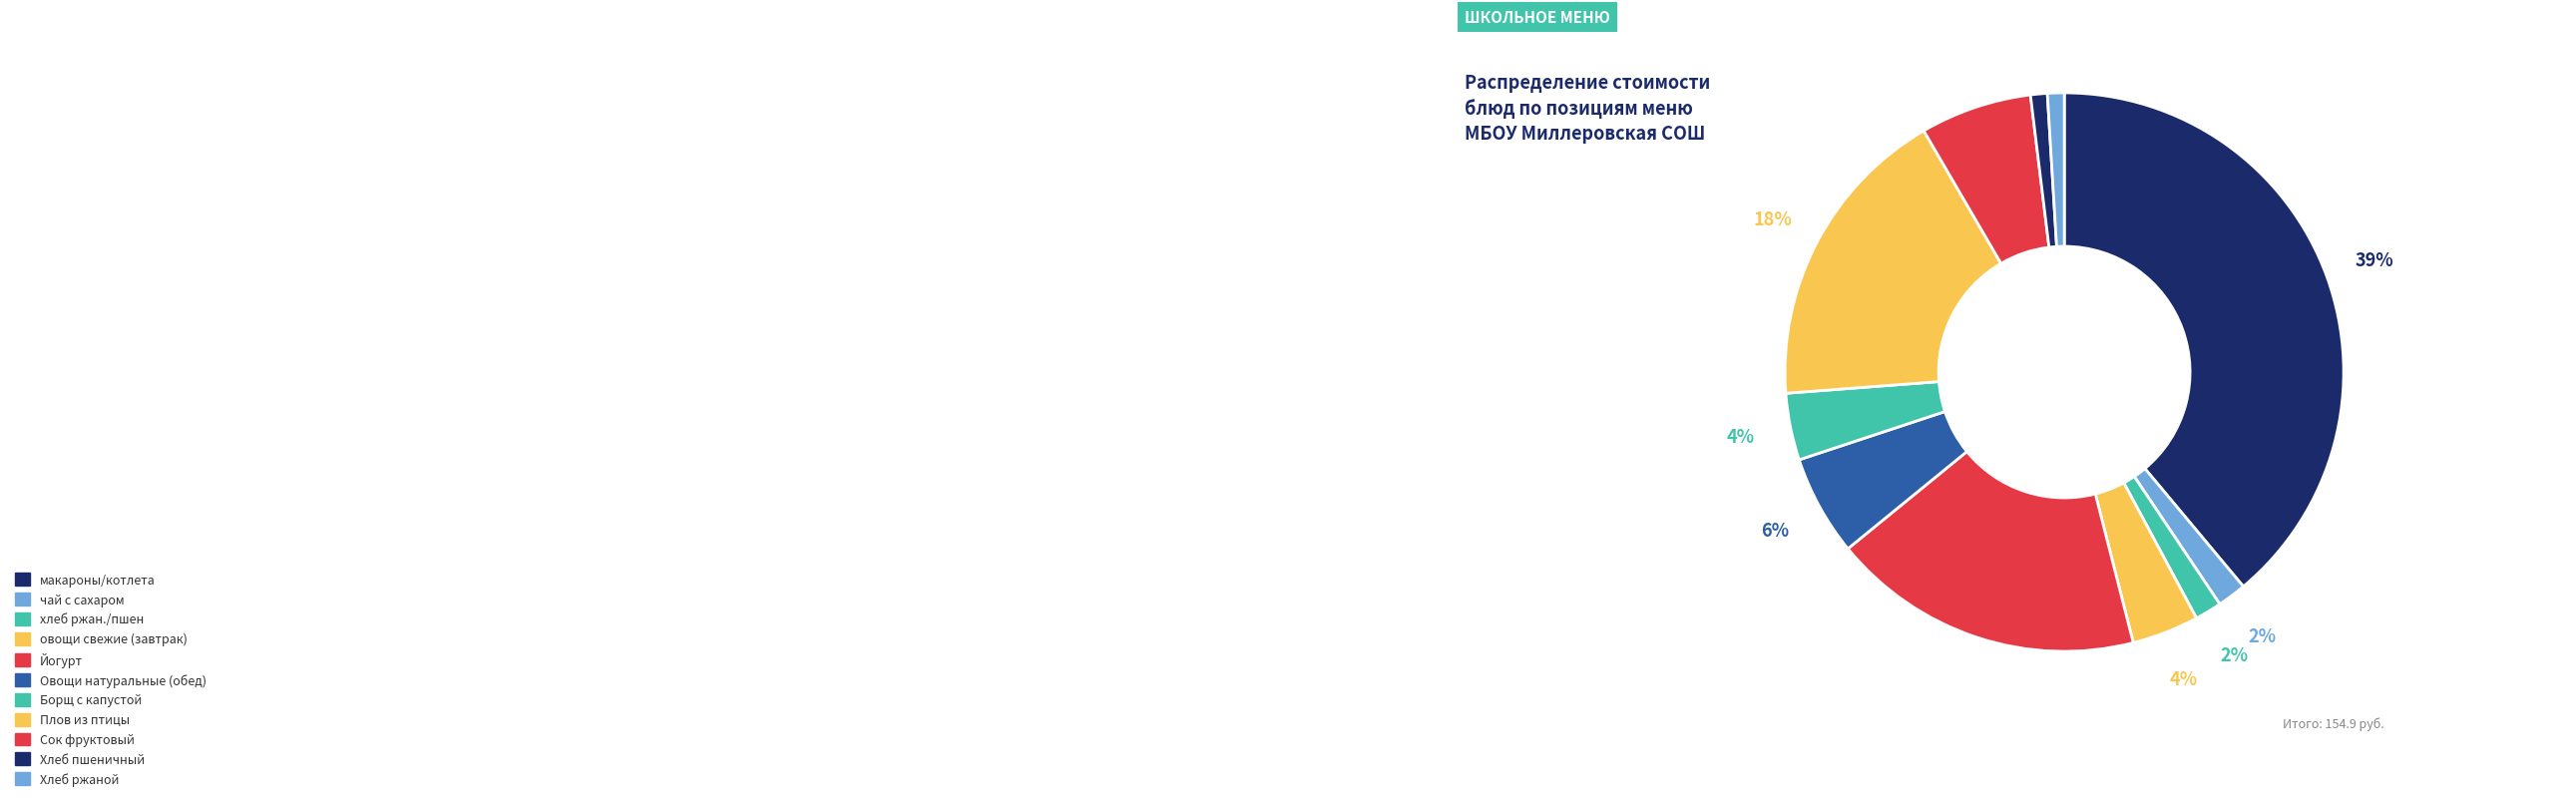

How many slices are in this pie chart?

11